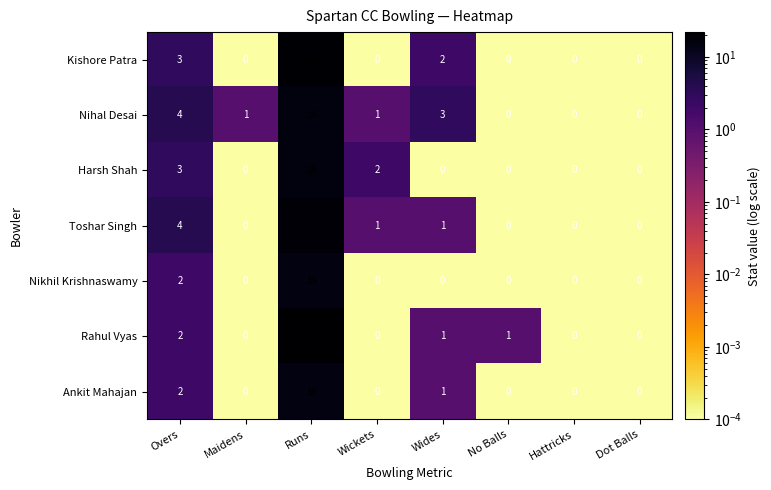

True or false: Ankit Mahajan has a value of 0 at Hattricks.

True